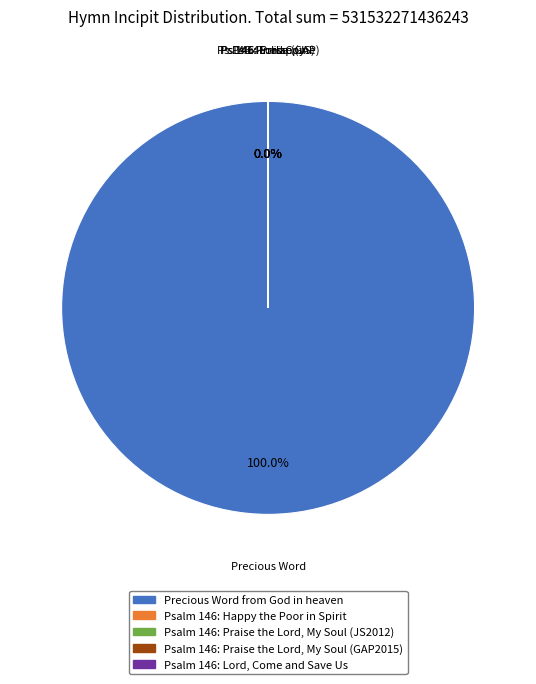

How many segments does this pie chart have?

5